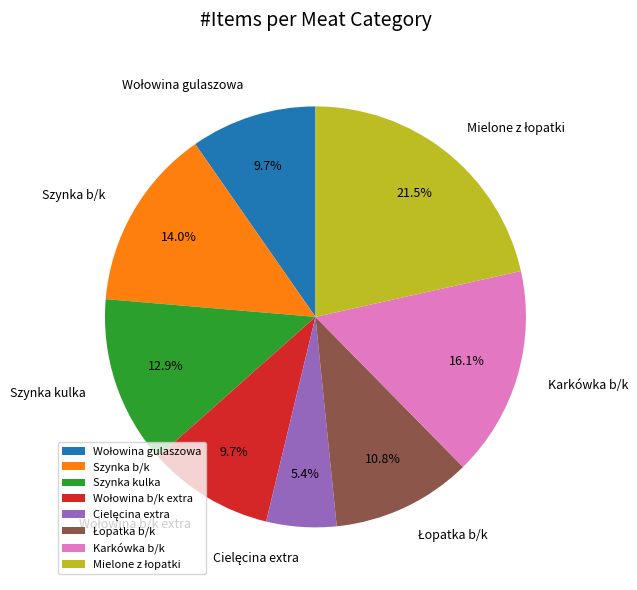

Is there a majority slice in this chart?

No